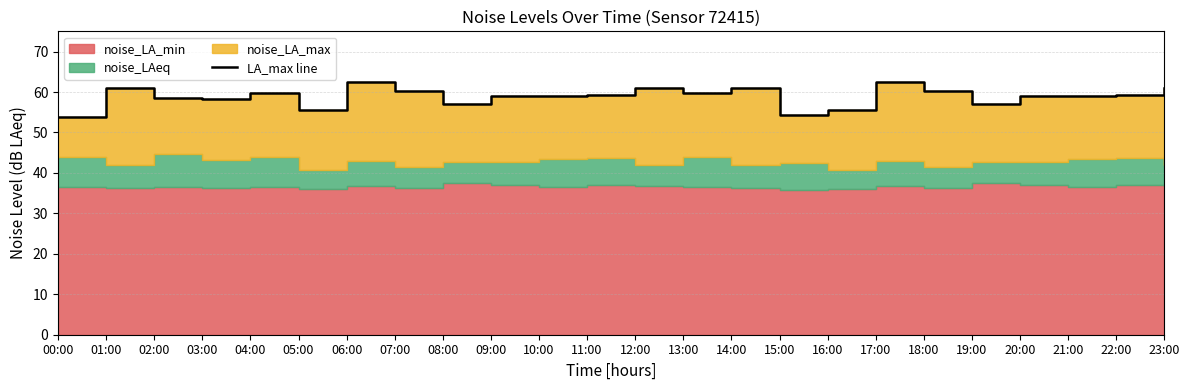

What is the value of the 18th point from the left?

62.5